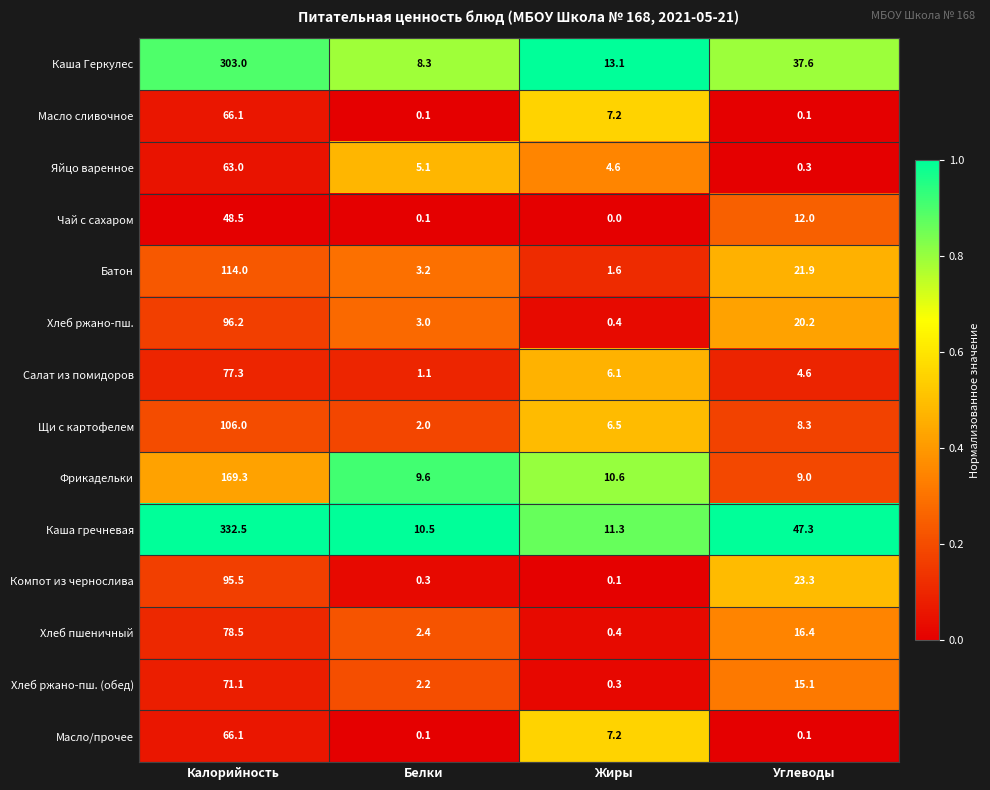

The value of Каша Геркулес at Белки is 1.9. True or false?

False